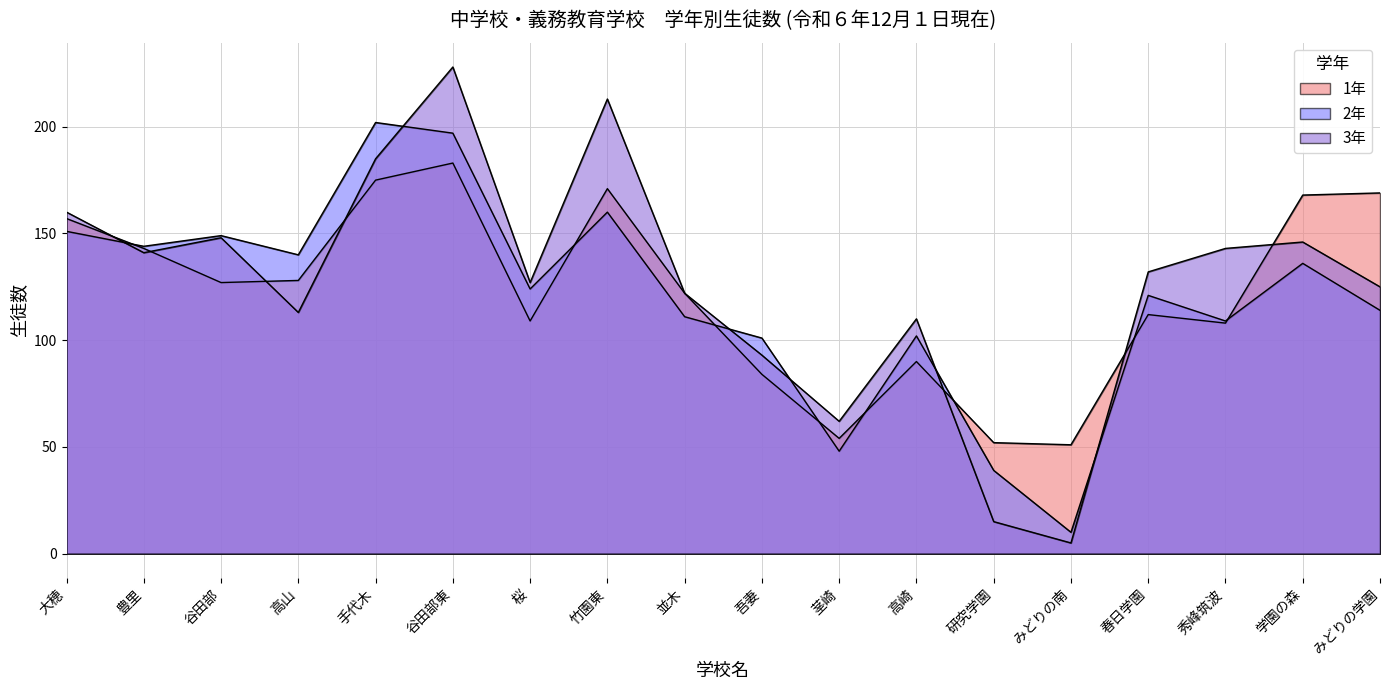

The 1年 series shows 140 at 吾妻. True or false?

False